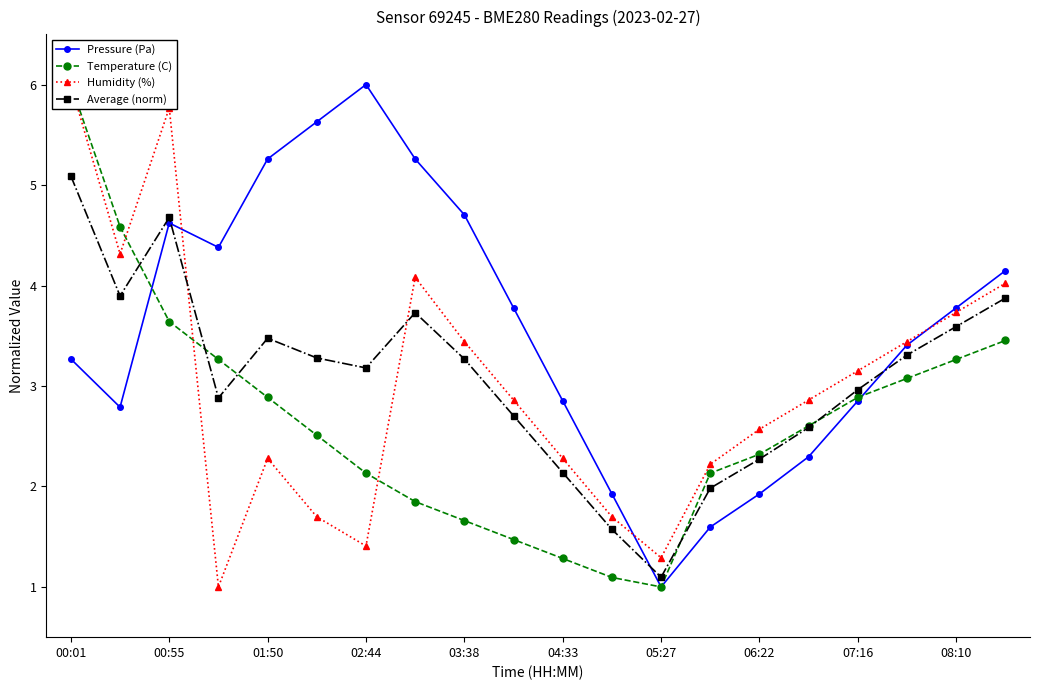

Which category has the lowest value in the Pressure (Pa) series?

05:27